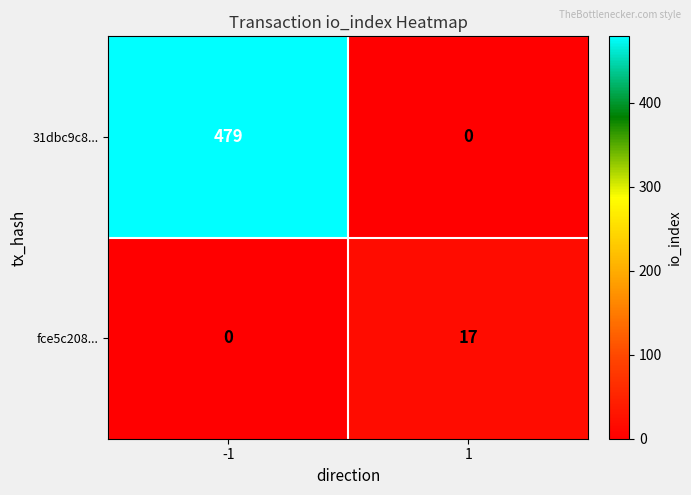

At which category is the sum across all series the highest?

-1